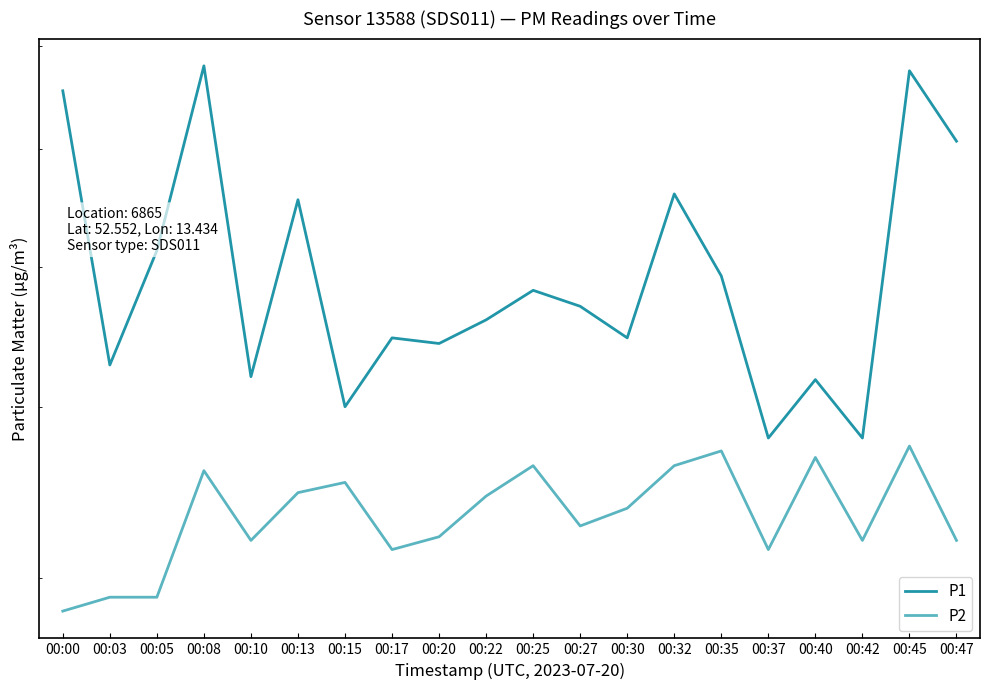

Where is the first local maximum for P1?

00:08